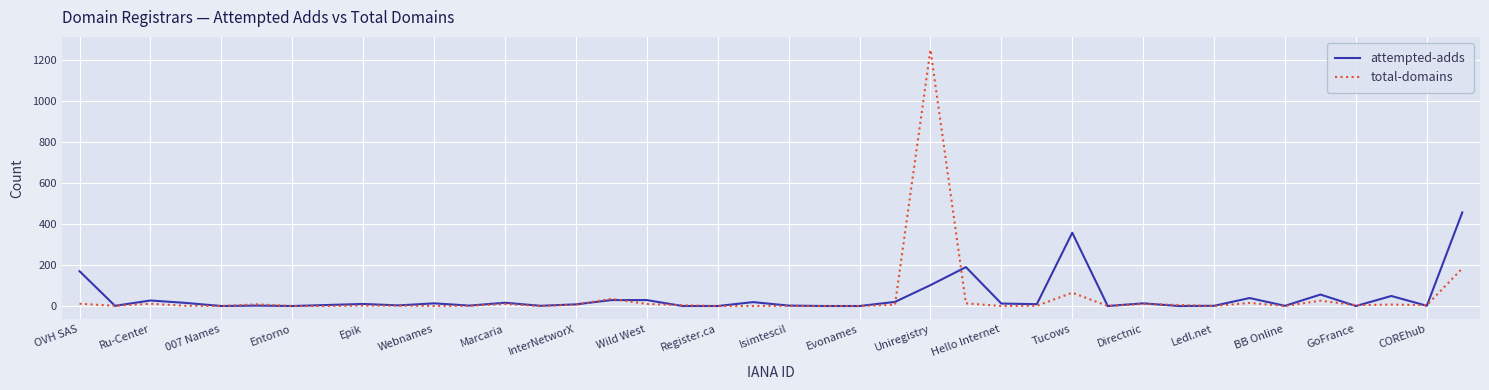

List the series in order of their peak value, lowest first.

attempted-adds, total-domains